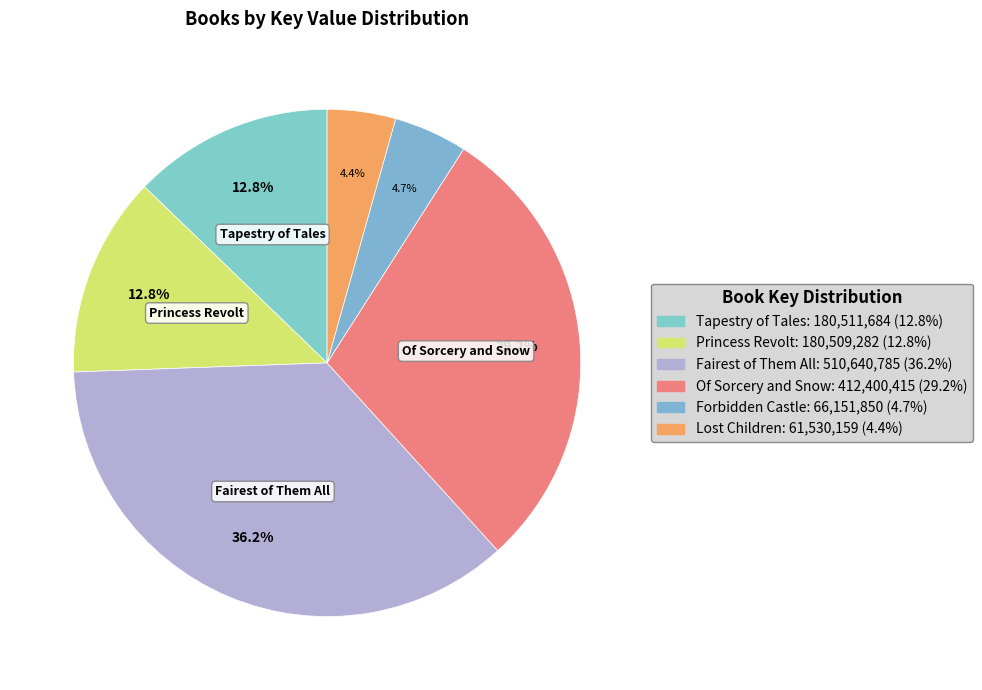

Which slice is the smallest?

Lost Children